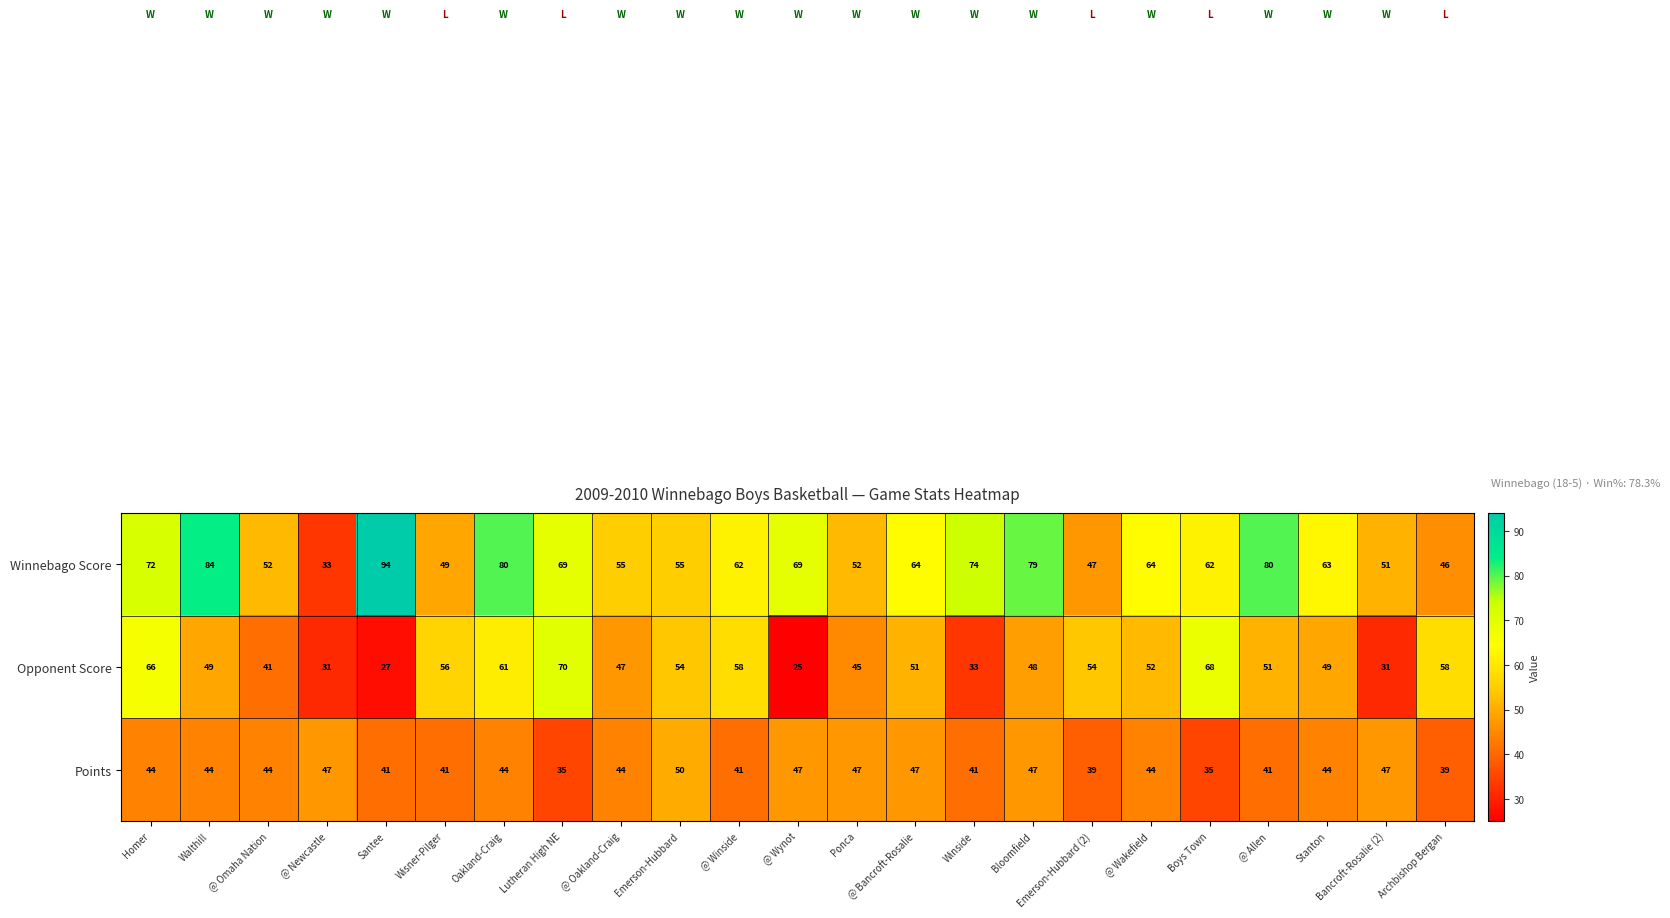

How many data points in Points are less than 44?

9